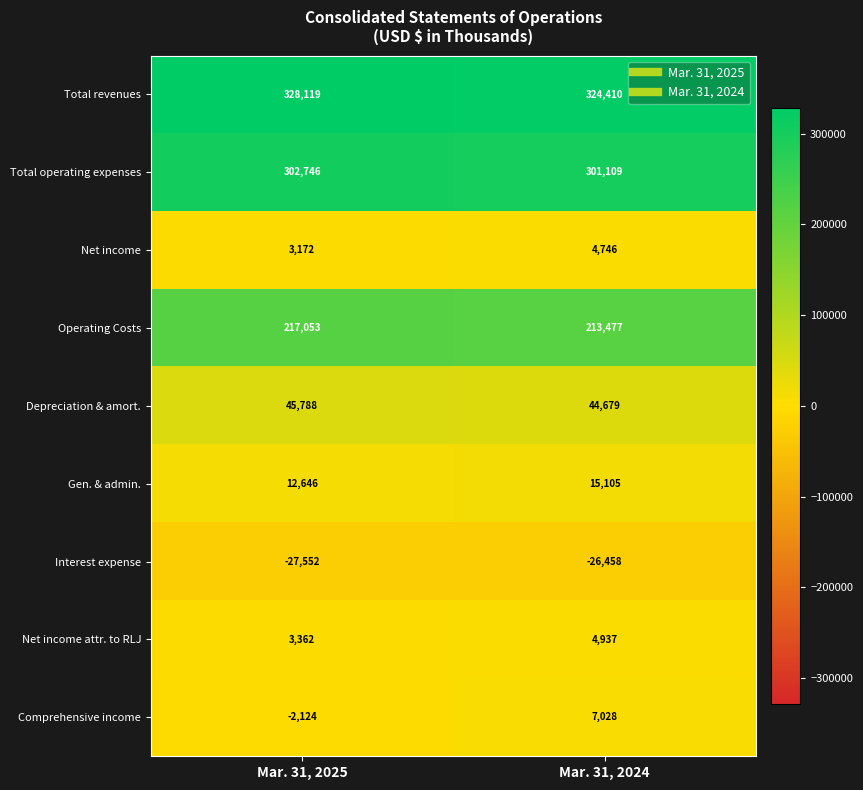

What is the sum of all Gen. & admin. values?

27751